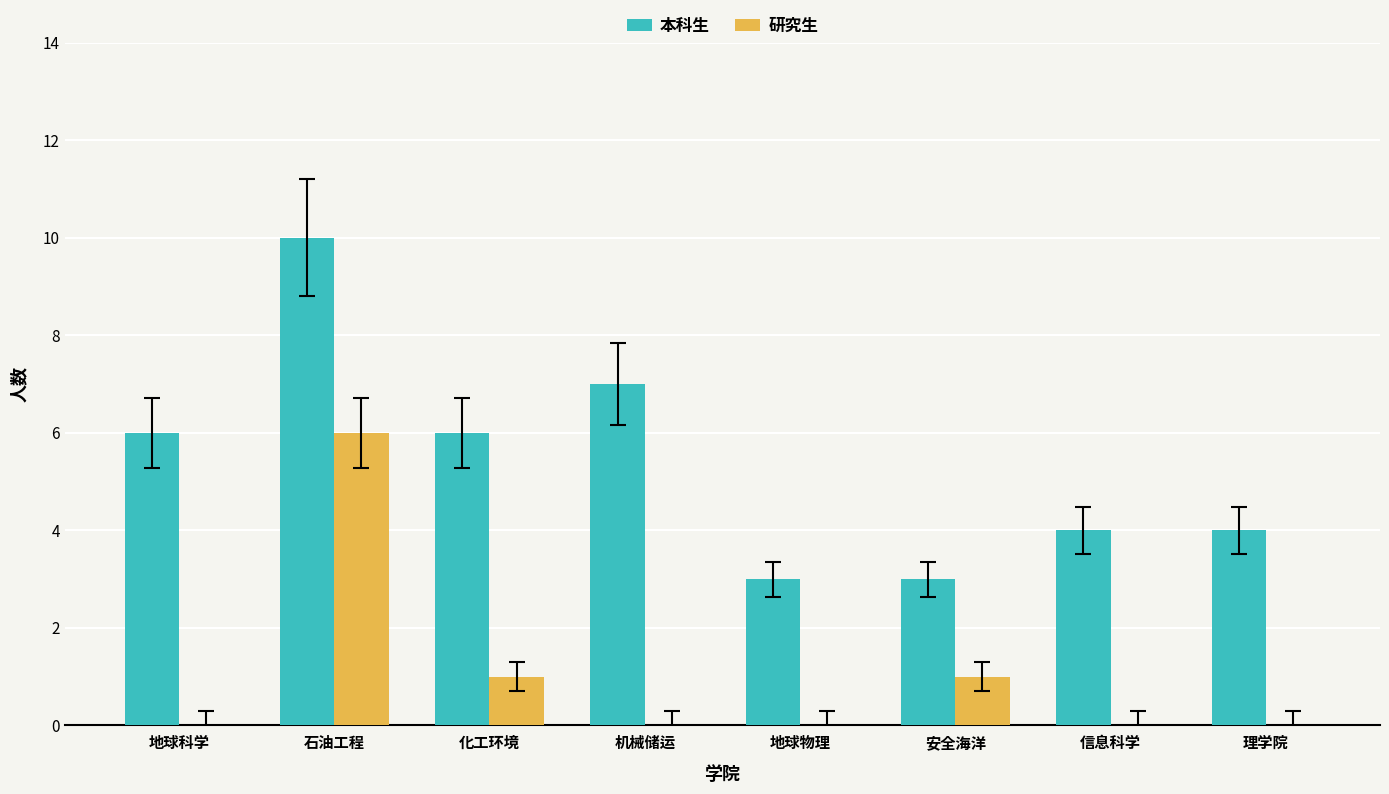

Reading left to right, list all the values displayed in this chart.

本科生: 地球科学=6	石油工程=10	化工环境=6	机械储运=7	地球物理=3	安全海洋=3	信息科学=4	理学院=4
研究生: 地球科学=0	石油工程=6	化工环境=1	机械储运=0	地球物理=0	安全海洋=1	信息科学=0	理学院=0